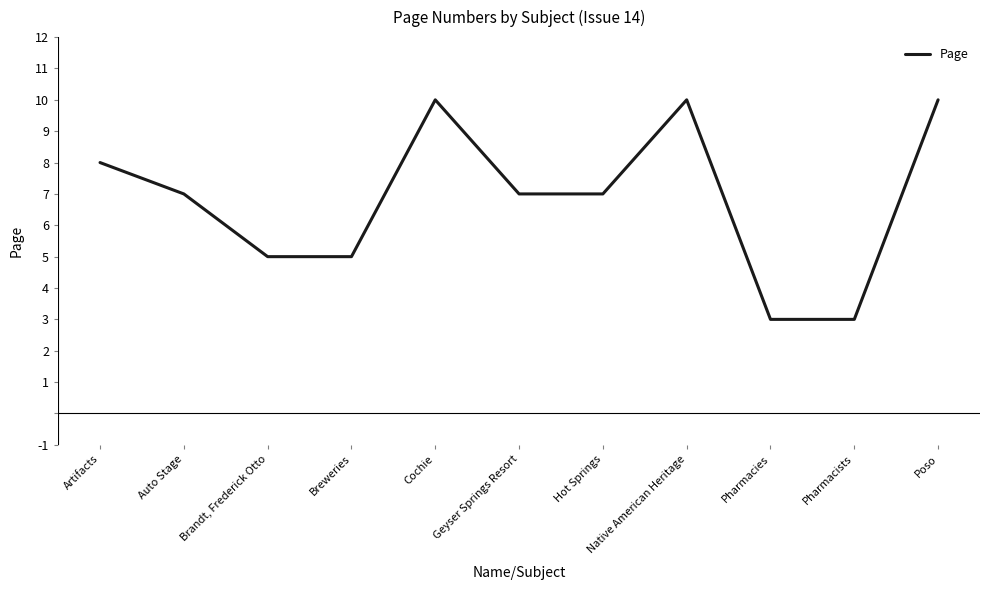

What is the greatest value displayed?

10